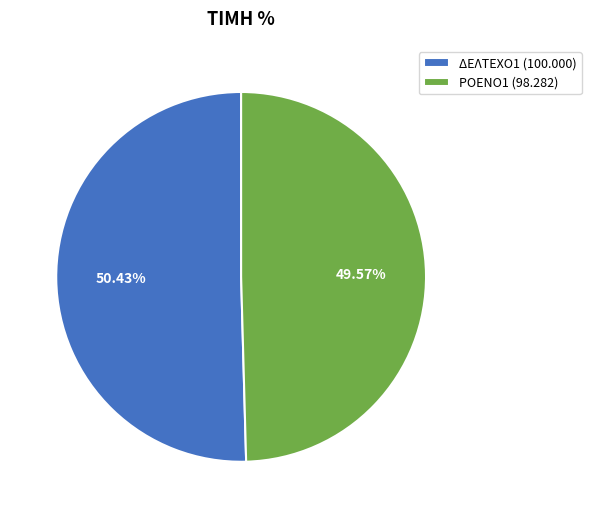

Which slice represents more than half of the pie?

ΔΕΛΤΕΧΟ1